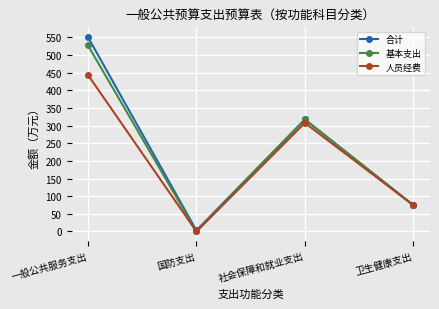

Which series has the largest total across all categories?

合计